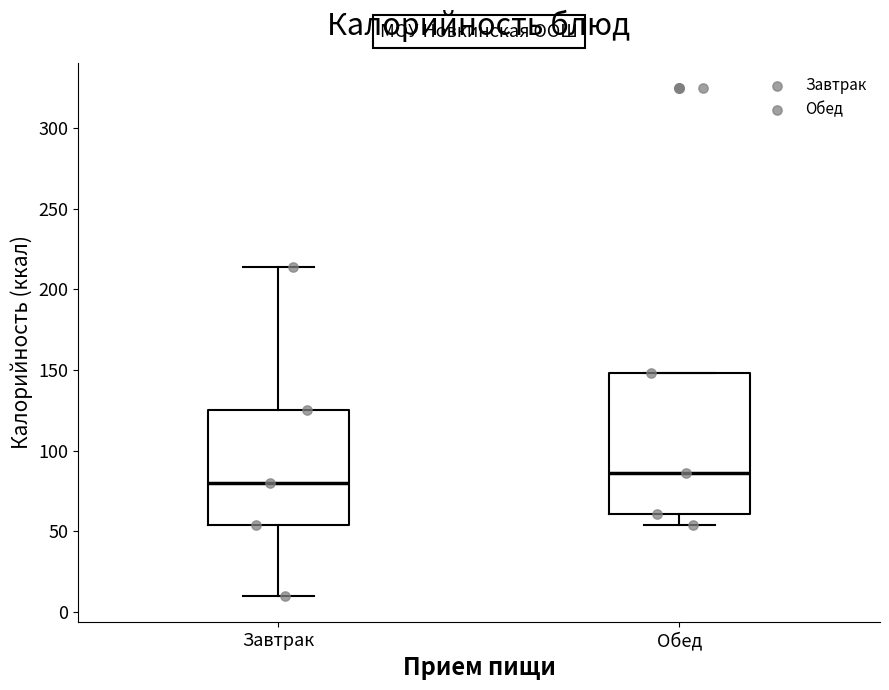

Which box is the tallest, from its lower edge to its upper edge?

Обед